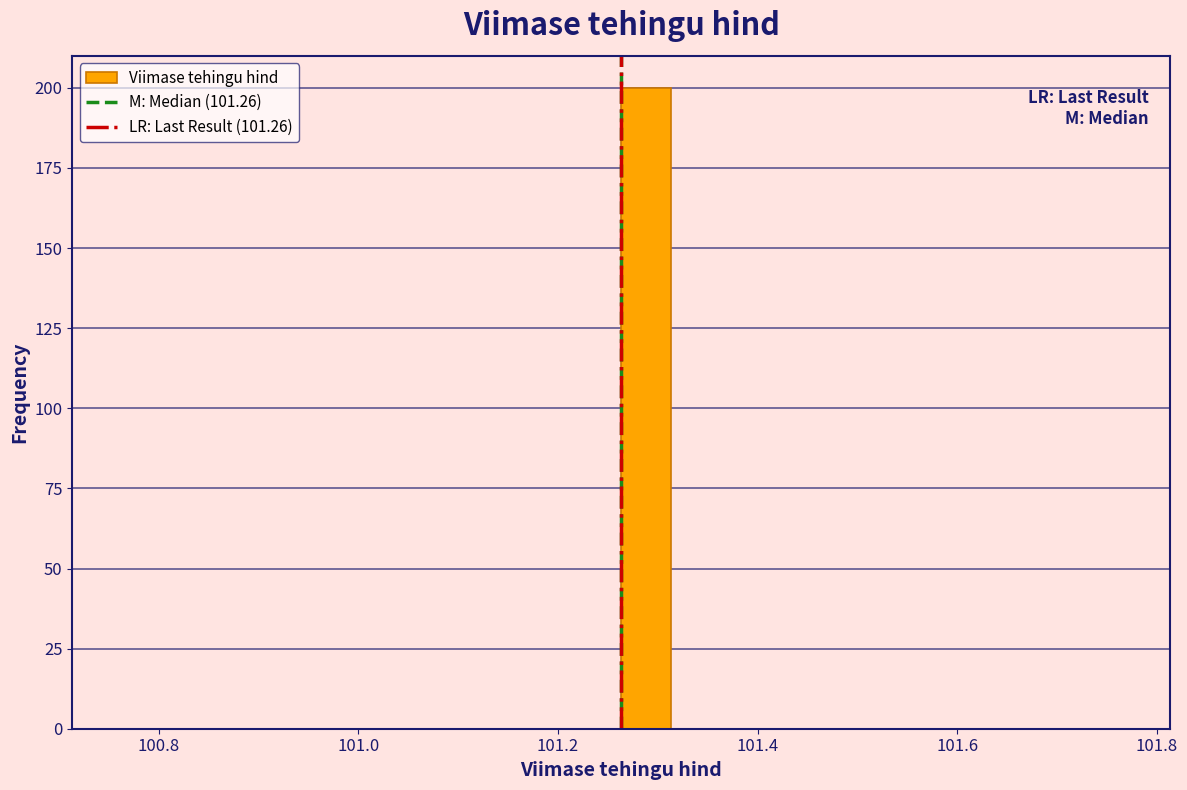

Read against the x-axis, roughly where is the centre of the tallest bar?

101.28